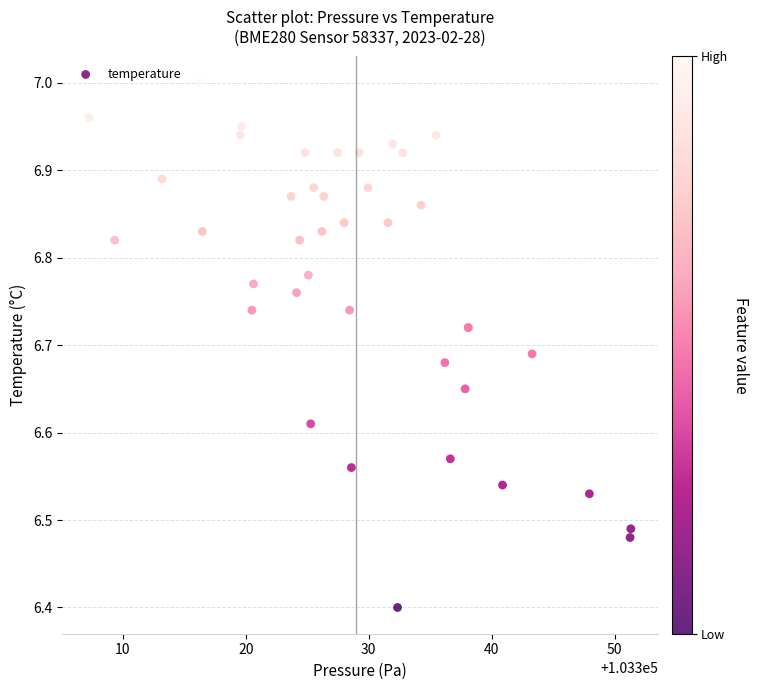

What Y value in the scatter plot is closest to 6?

6.4